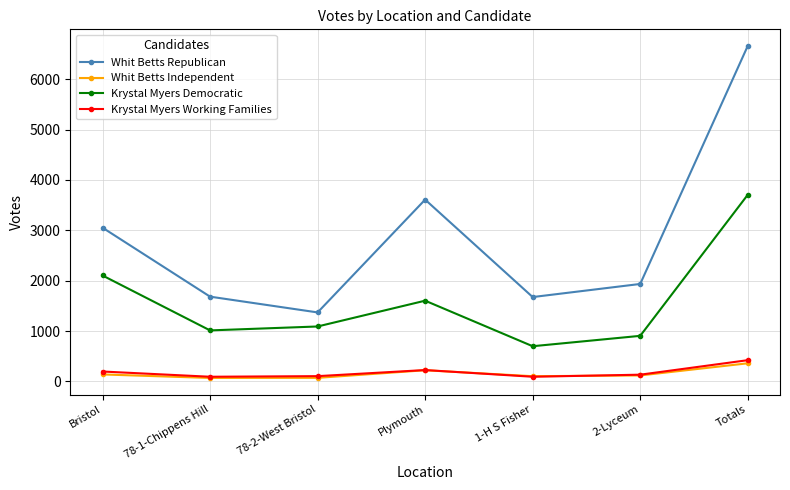

List the series in order of their peak value, highest first.

Whit Betts Republican, Krystal Myers Democratic, Krystal Myers Working Families, Whit Betts Independent